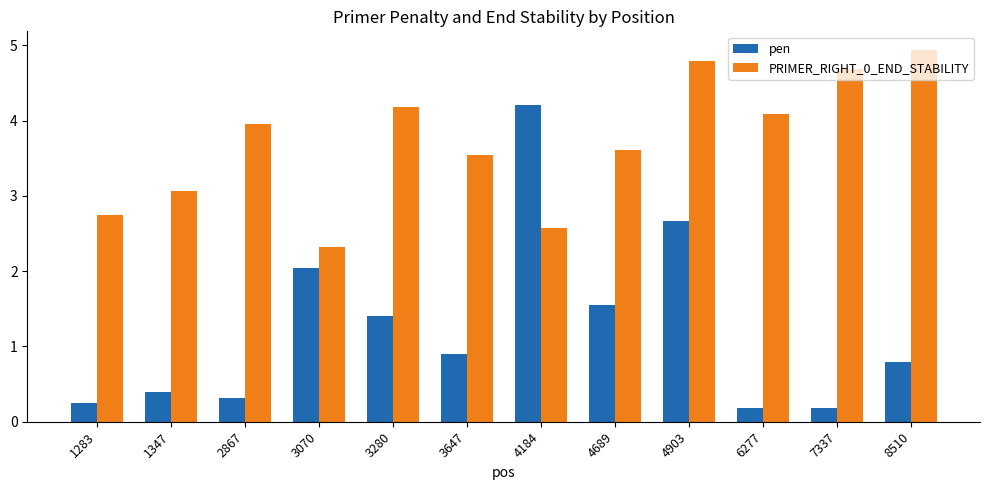

At which label is PRIMER_RIGHT_0_END_STABILITY closest to 3?

1347